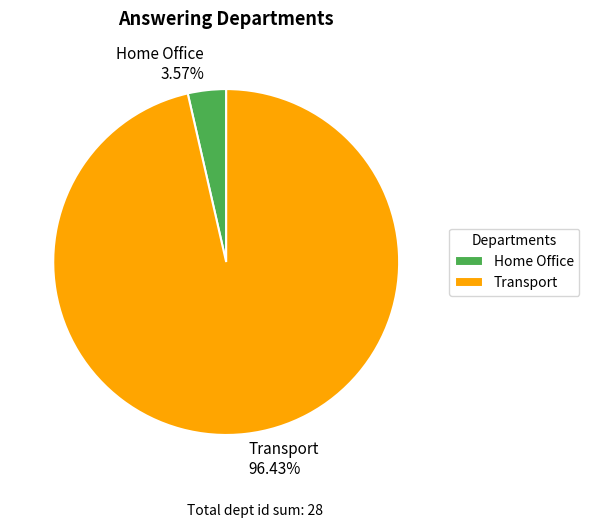

Is it true that Home Office is 4% of the pie?

True